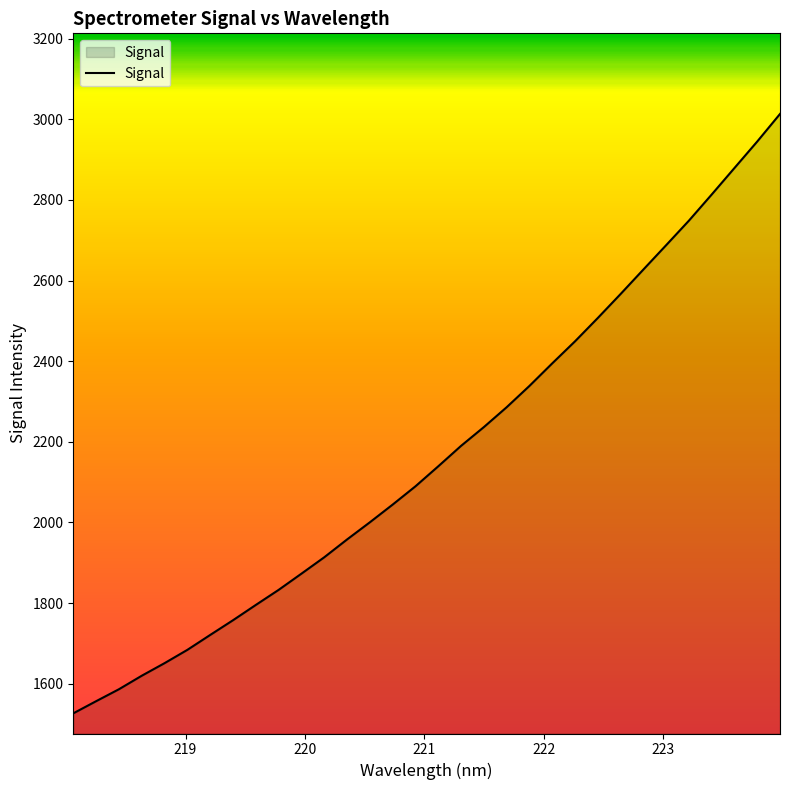

Reading right to left, list all the values displayed in this chart.

3013.2	2944.8	2879.1	2813.4	2748.6	2687.7	2627.2	2566.5	2507.1	2449.2	2394.5	2338.6	2285.7	2236.4	2189.8	2139.2	2089.5	2044.2	2000.3	1957.7	1913.5	1872.8	1832.6	1795.2	1757.3	1720.8	1683.8	1650.8	1619.6	1586.1	1556.4	1526.3